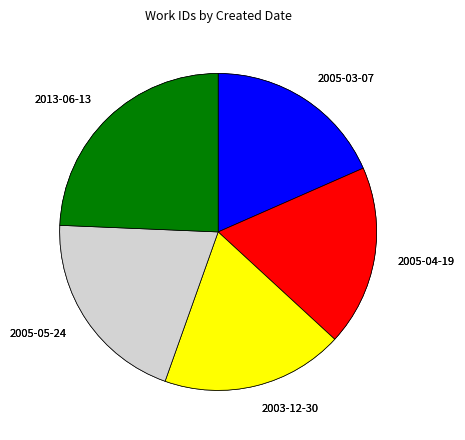

Count the number of slices in the pie.

5